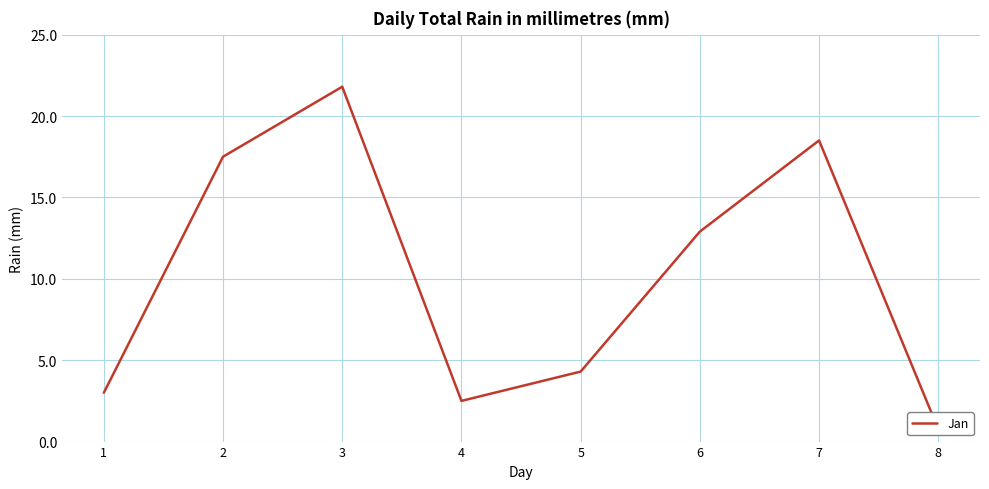

Reading right to left, transcribe all the data shown in this chart.

0.8	18.5	12.9	4.3	2.5	21.8	17.5	3.0